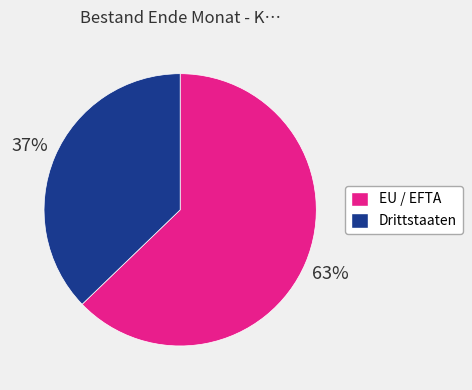

Which slice represents more than half of the pie?

EU / EFTA